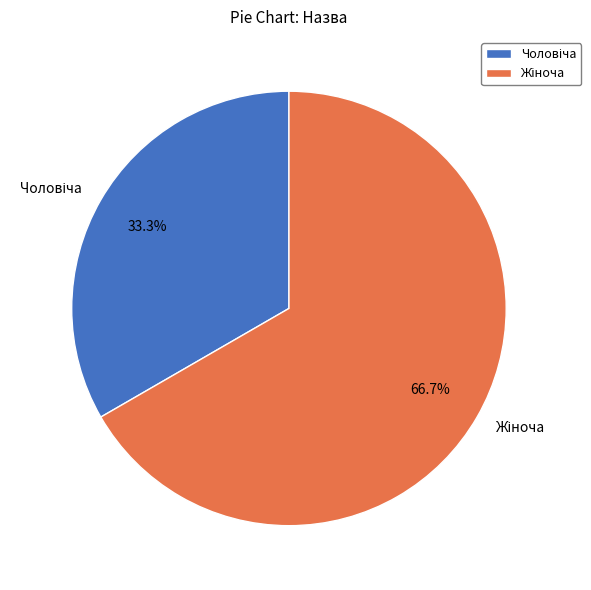

Does any single category account for the majority?

Yes